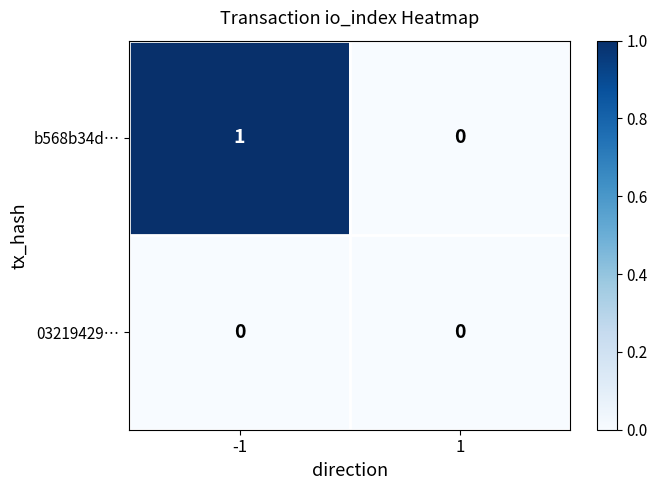

List the series in order of their peak value, highest first.

b568b34d…, 03219429…